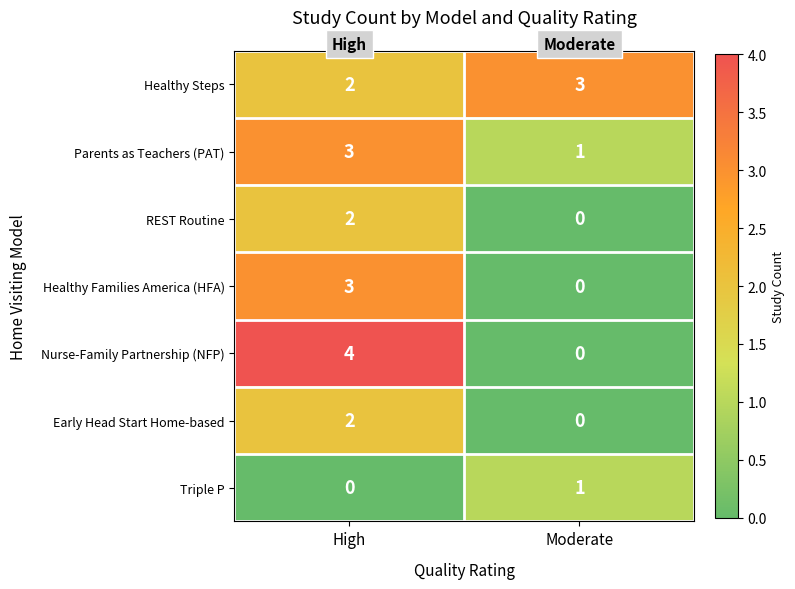

Between High and Moderate, which series saw the biggest shift?

Nurse-Family Partnership (NFP)